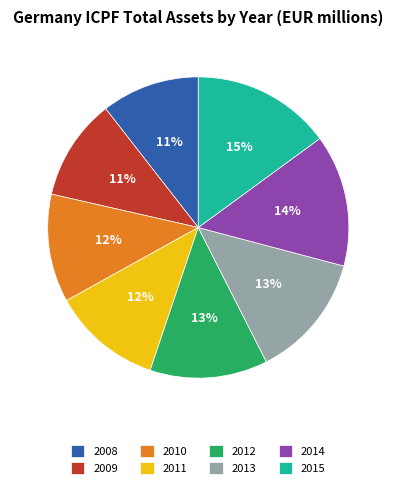

To the nearest percent, what portion does 2014 represent?

14%